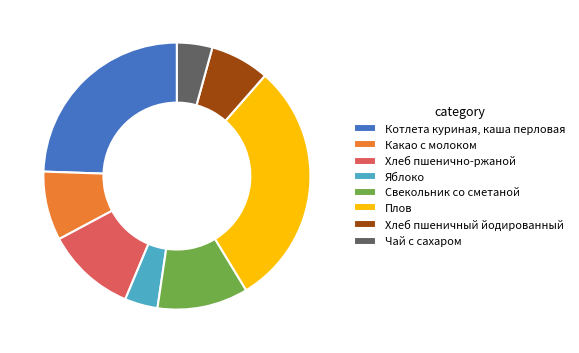

Which slice is the largest?

Плов